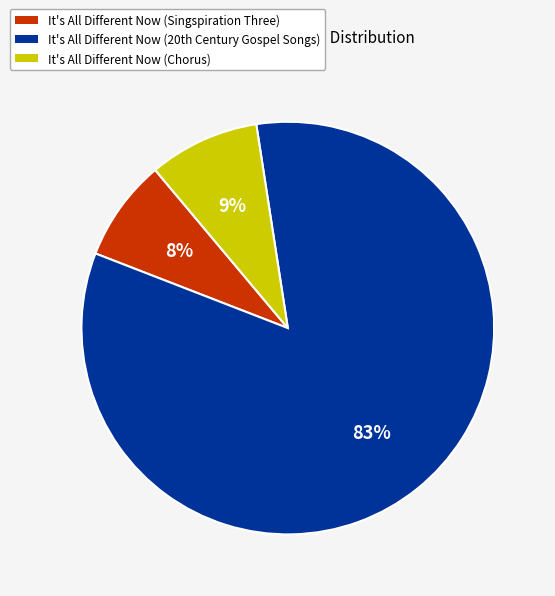

Is the sum of It's All Different Now (Chorus) and It's All Different Now (Singspiration Three) greater than half?

No